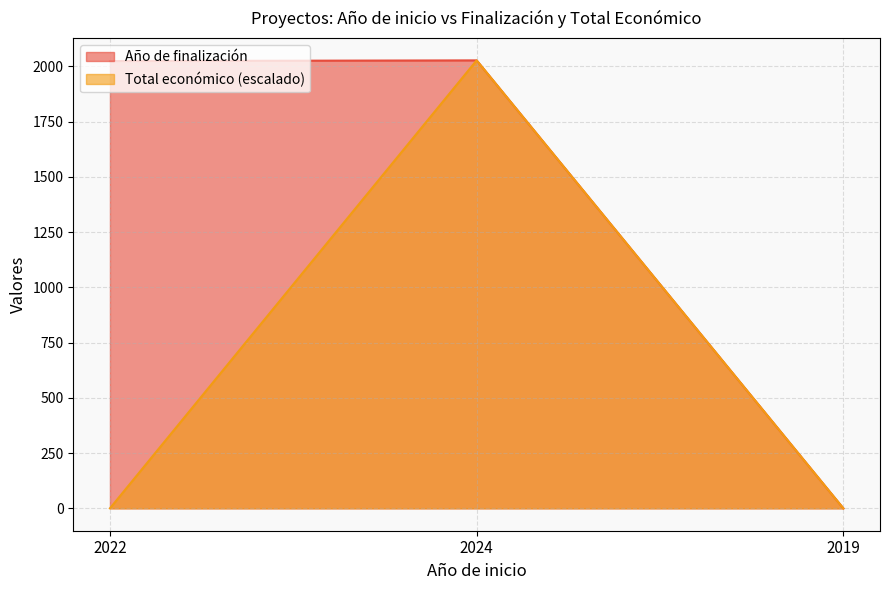

The Año de finalización series shows 720 at 2019. True or false?

False